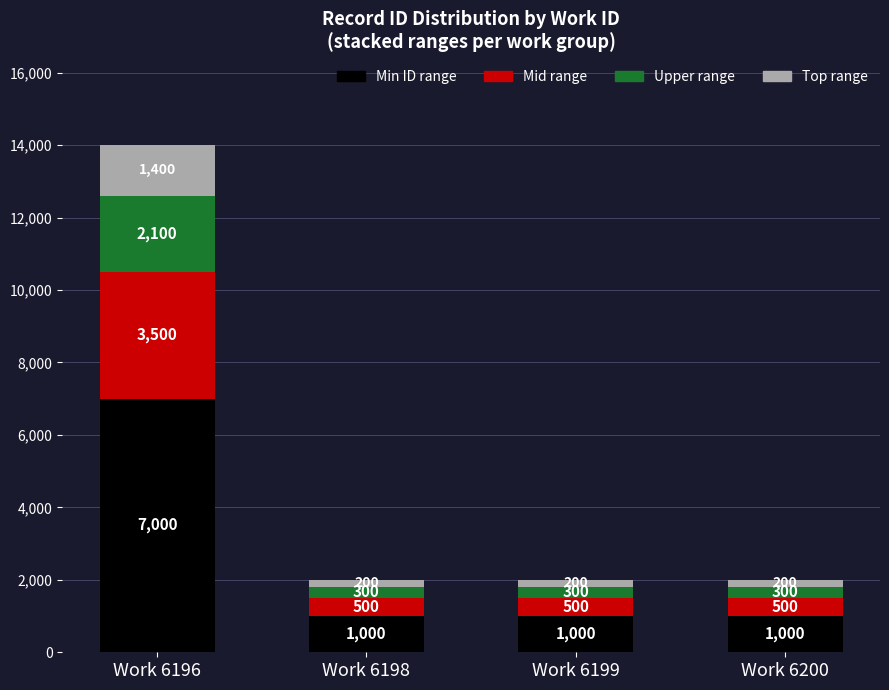

Are the bars horizontal?

No